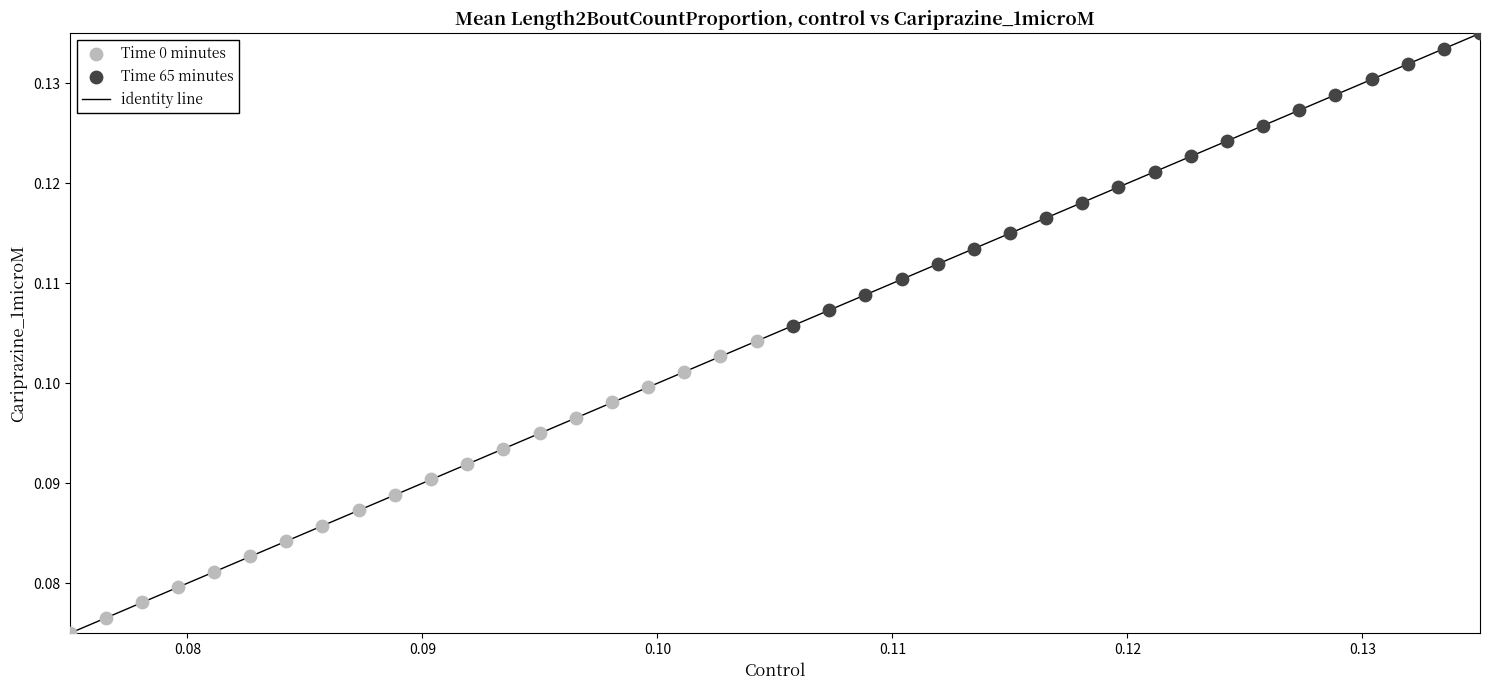

Which series reaches the minimum Y coordinate?

Time 0 minutes